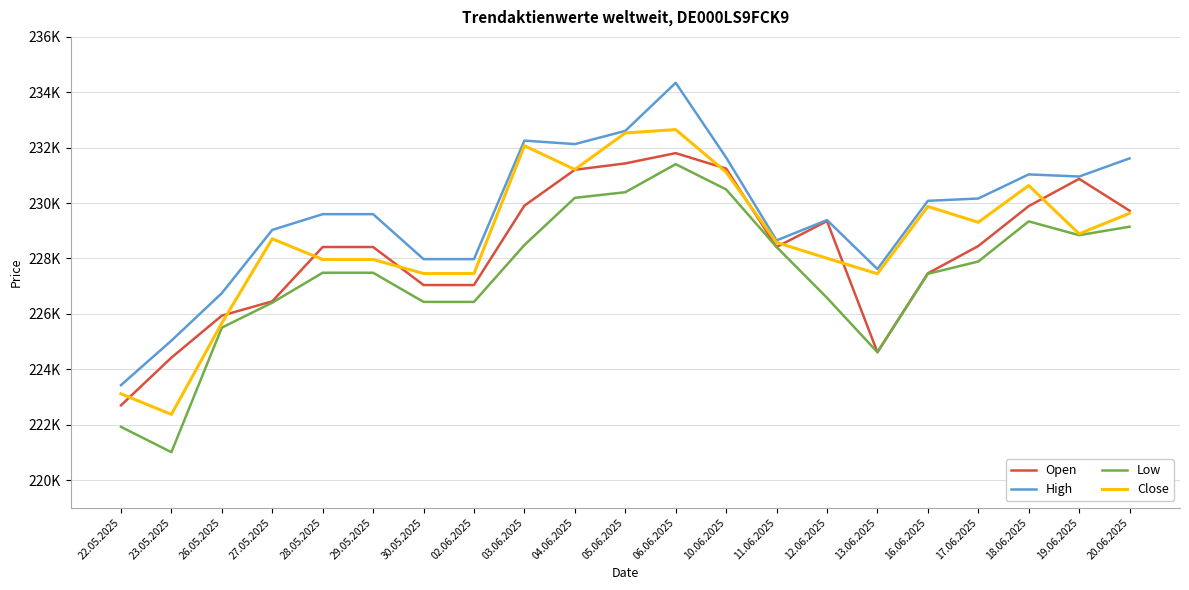

Reading right to left, list all the values displayed in this chart.

Open: 229724	230874	229890	228448	227462	224615	229348	228414	231244	231803	231431	231202	229906	227040	227040	228413	228413	226451	225935	224418	222696
High: 231613	230958	231035	230164	230080	227617	229386	228651	231645	234342	232605	232129	232255	227976	227976	229599	229599	229030	226746	225032	223425
Low: 229146	228840	229339	227889	227445	224615	226579	228414	230493	231405	230391	230188	228485	226431	226431	227484	227484	226404	225501	221004	221920
Close: 229629	228889	230634	229306	229877	227447	228007	228577	231117	232653	232530	231213	232070	227456	227456	227963	227963	228710	225665	222369	223112